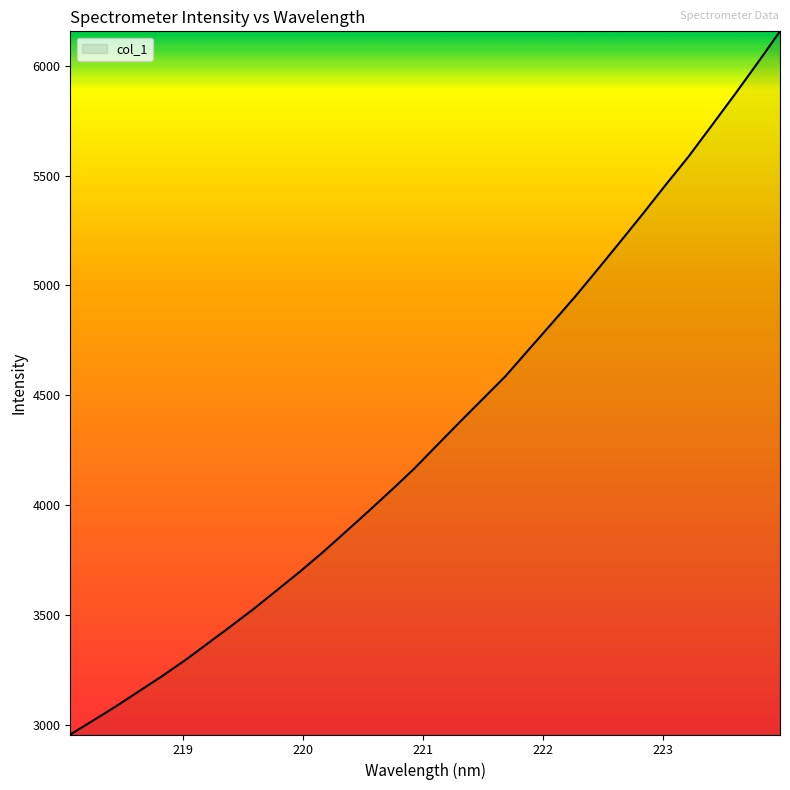

What is the maximum value shown in the chart?

6155.8